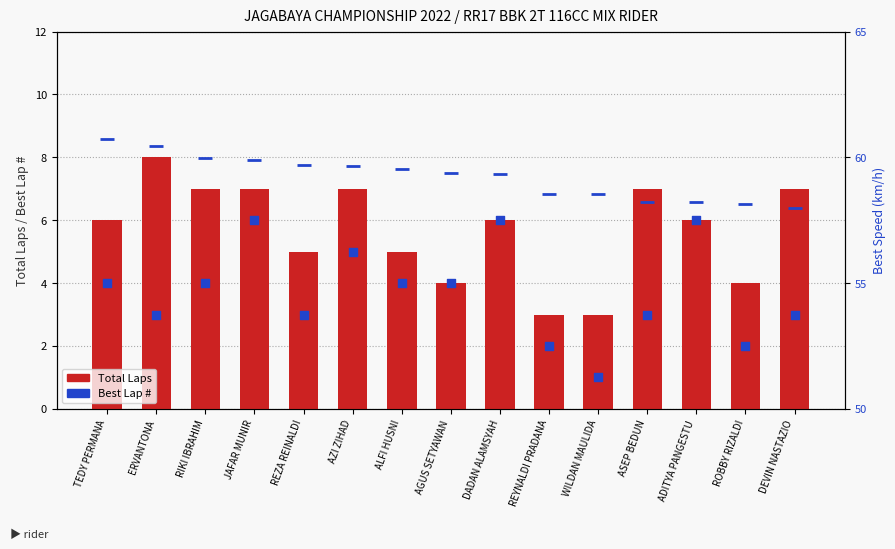

Which series contains the lowest Y value?

Best Lap #